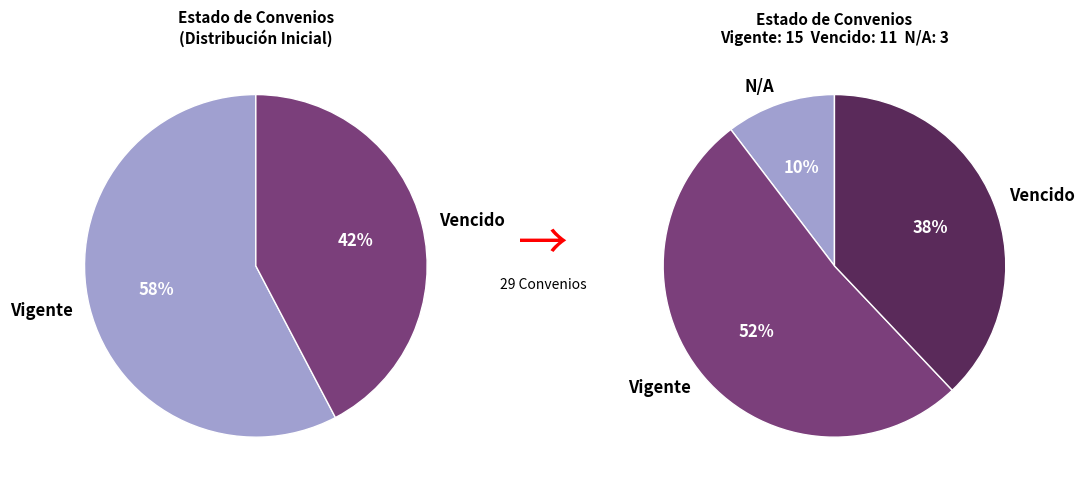

Approximately how many times larger is the value at N/A compared to Vencido?

0.3